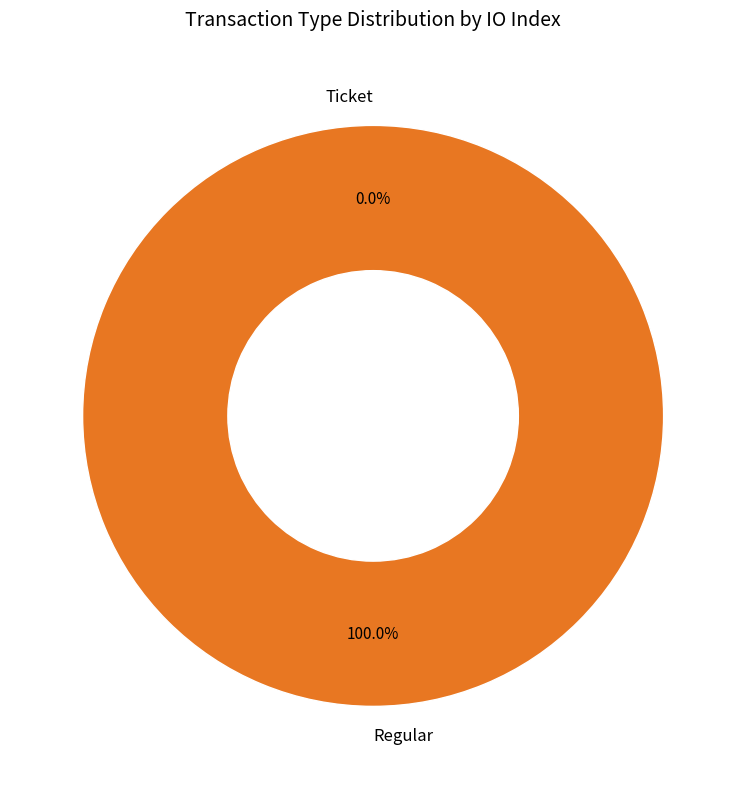

Which category has the biggest portion of the pie?

Regular